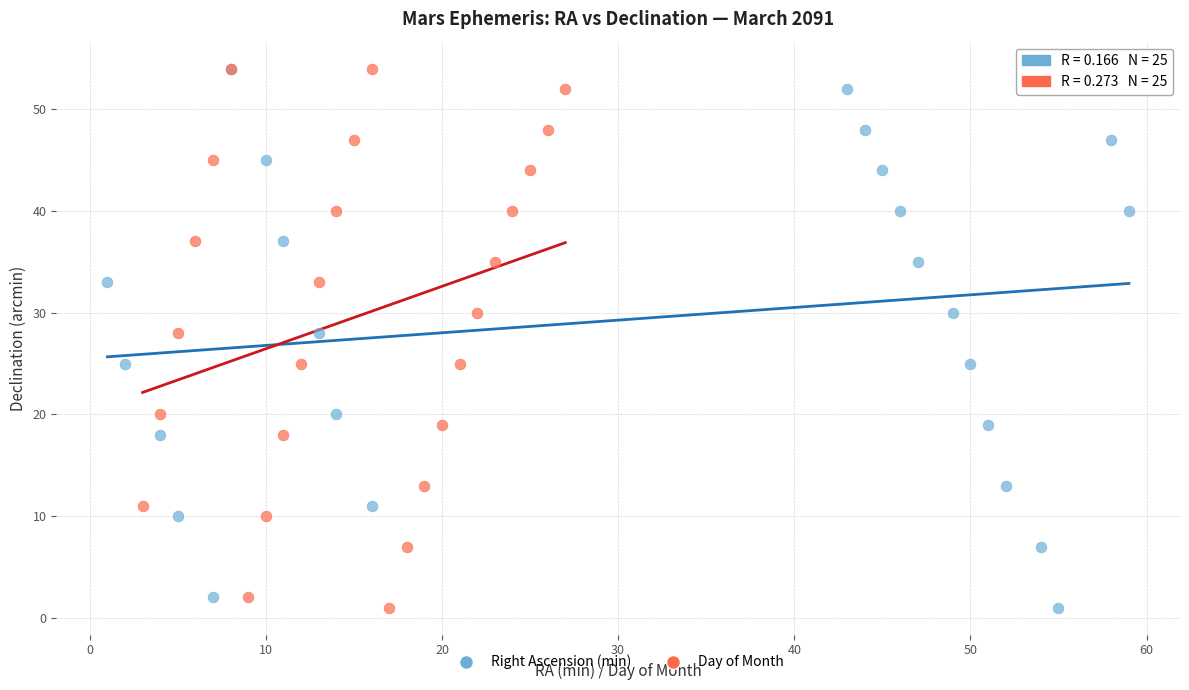

What are all the series names shown in the legend?

Right Ascension (min), Day of Month